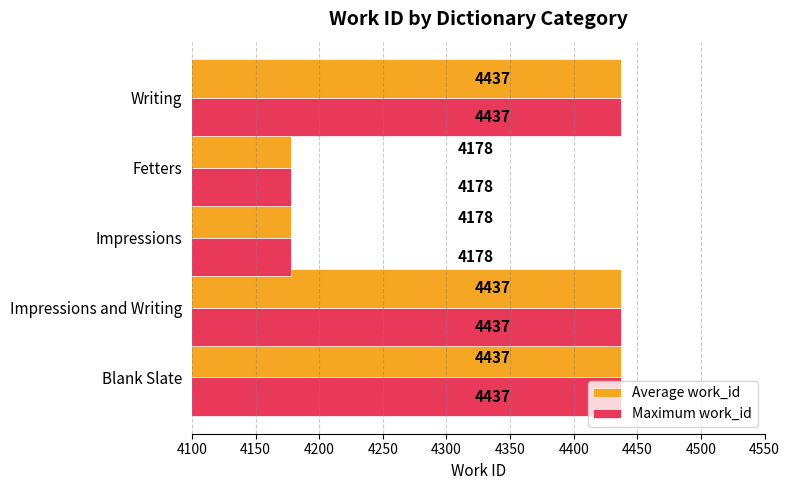

The value of Average work_id at Impressions is 6799. True or false?

False